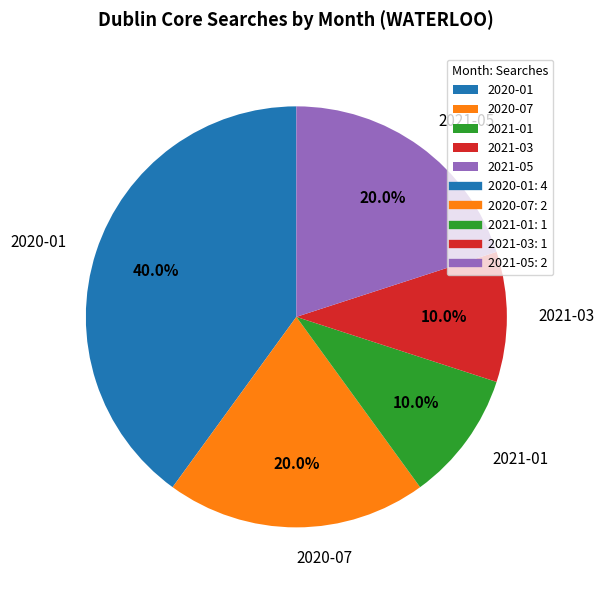

Approximately how many times larger is the value at 2020-01 compared to 2020-07?

2.0